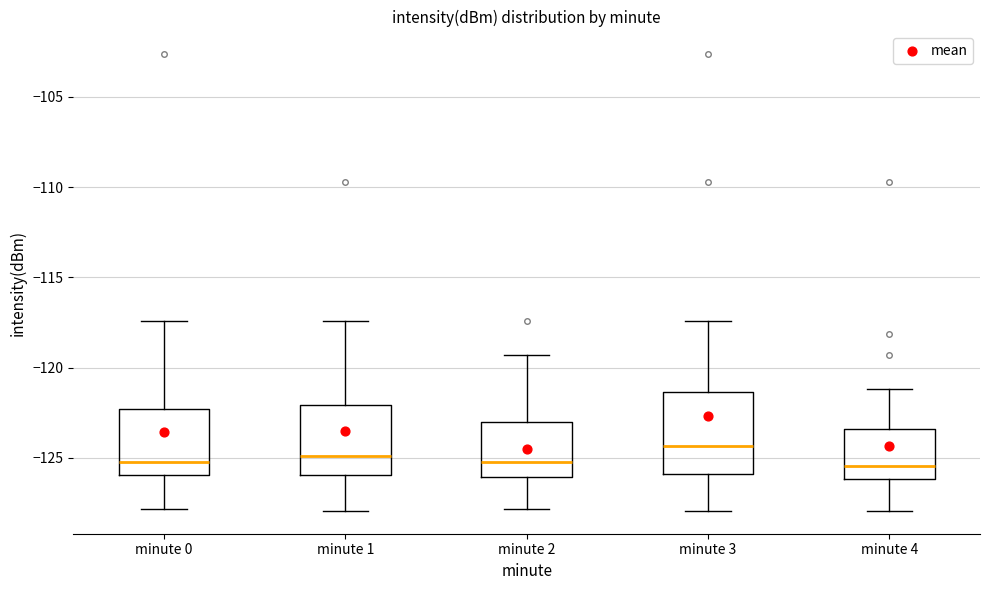

Reading left to right, read every box against the y-axis: the position of its median line, the range the box covers, and the ends of its whiskers. The values are not printed on the chart, so give them approximately, as read against the axis.

minute 0: median -125.0, box -126.0 to -122.5, whiskers -128.0 to -117.5
minute 1: median -125.0, box -126.0 to -122.0, whiskers -128.0 to -117.5
minute 2: median -125.5, box -126.0 to -123.0, whiskers -128.0 to -119.5
minute 3: median -124.5, box -126.0 to -121.5, whiskers -128.0 to -117.5
minute 4: median -125.5, box -126.0 to -123.5, whiskers -128.0 to -121.0